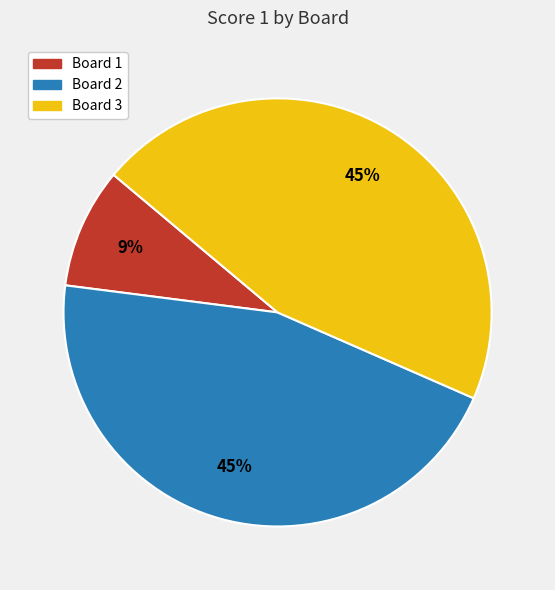

Does Board 1 represent more than half of the total?

No